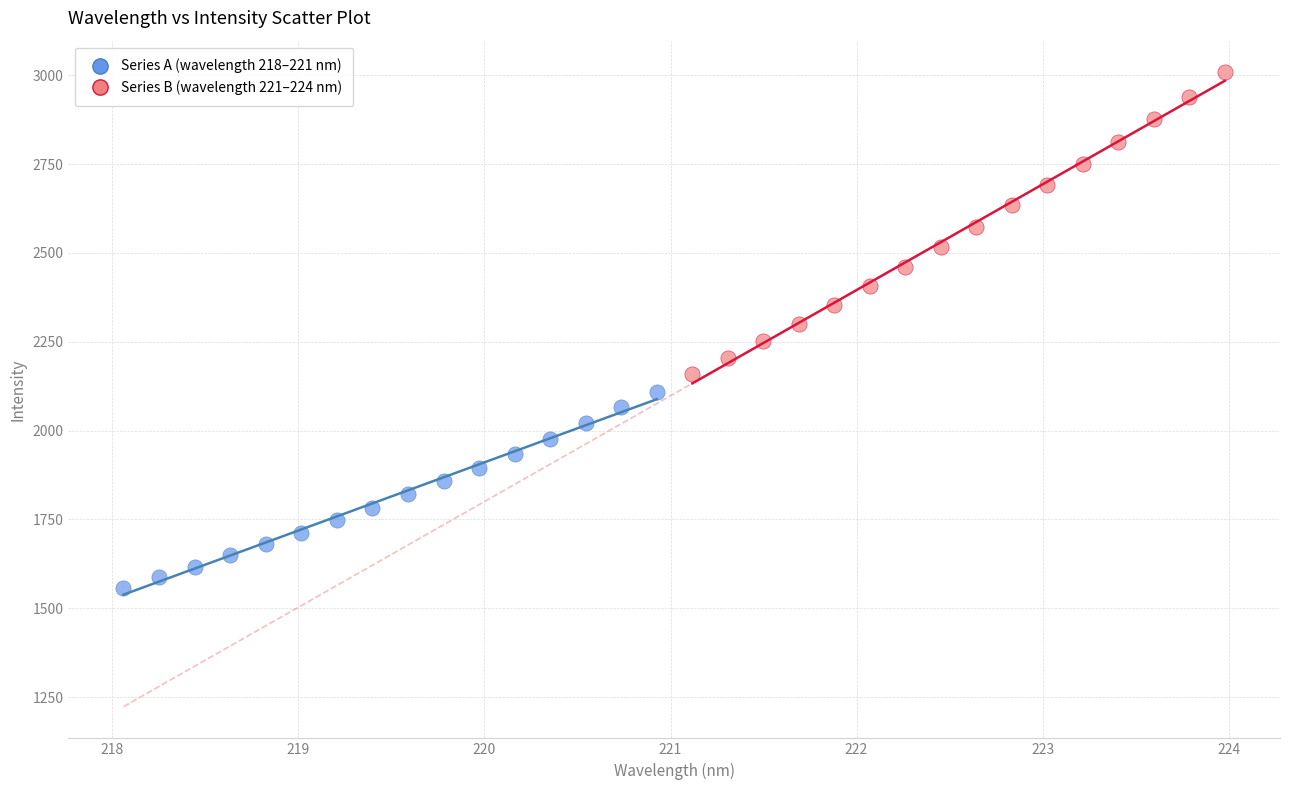

Which series has the largest Y range (max minus min)?

Series B (wavelength 221–224 nm)